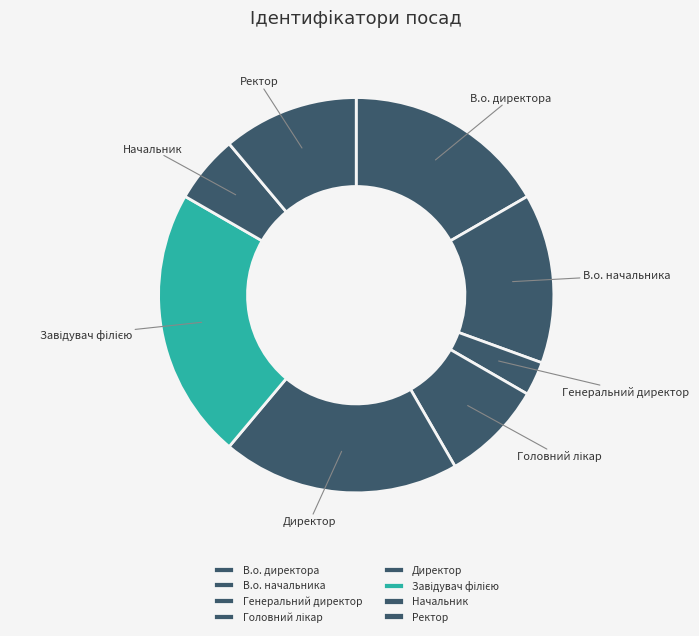

Is there any slice that represents more than half of the pie?

No